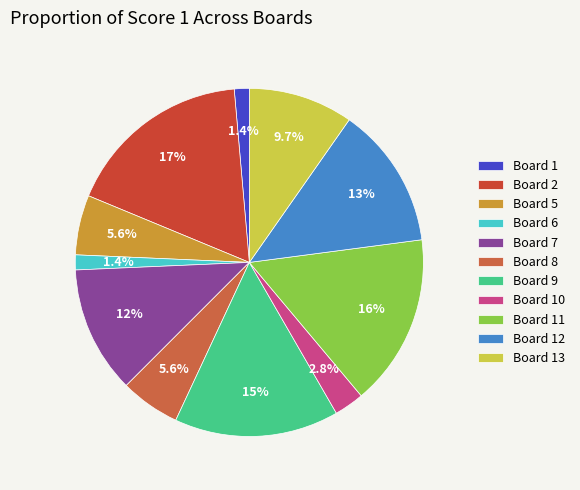

How many segments does this pie chart have?

11